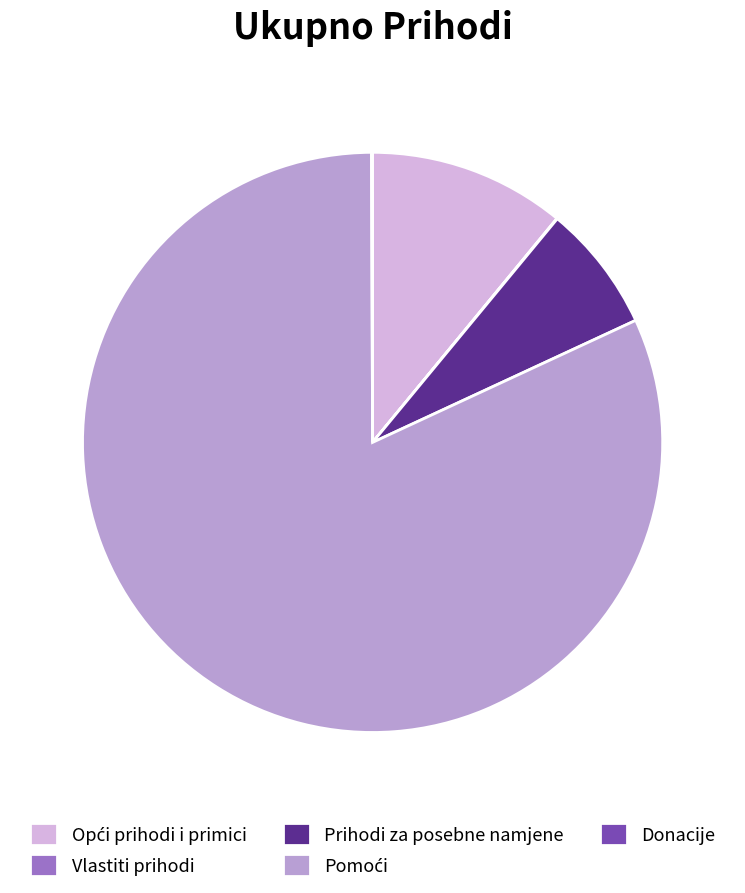

Is there any slice that represents more than half of the pie?

Yes